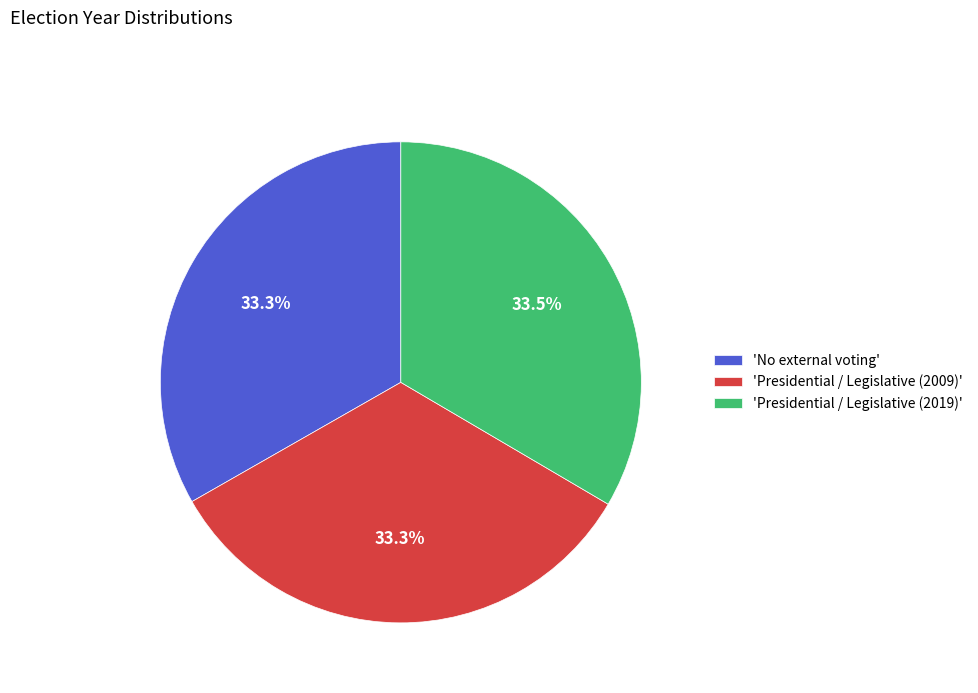

What is the ratio of the value at 'No external voting' to the value at 'Presidential / Legislative (2009)'?

1.0